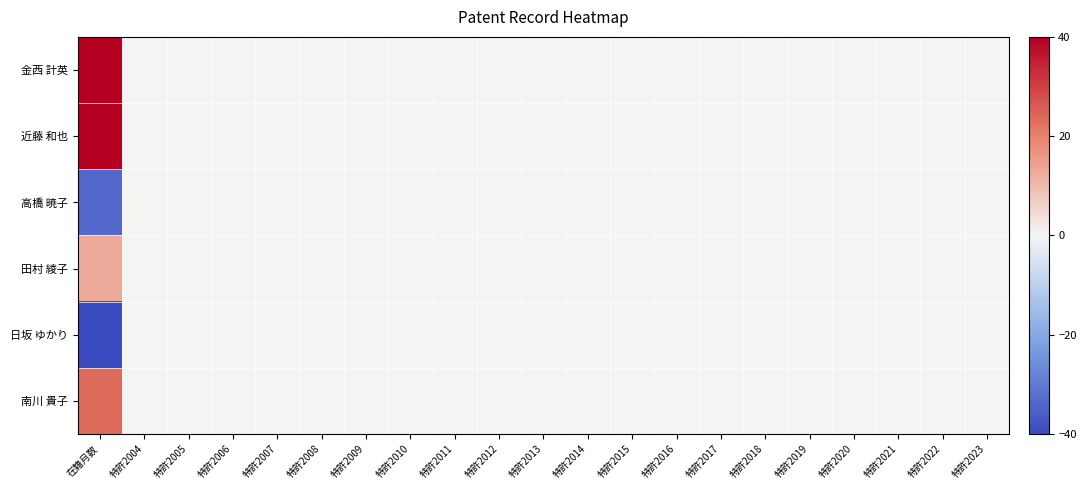

Which series has the largest total across all categories?

金西 計英